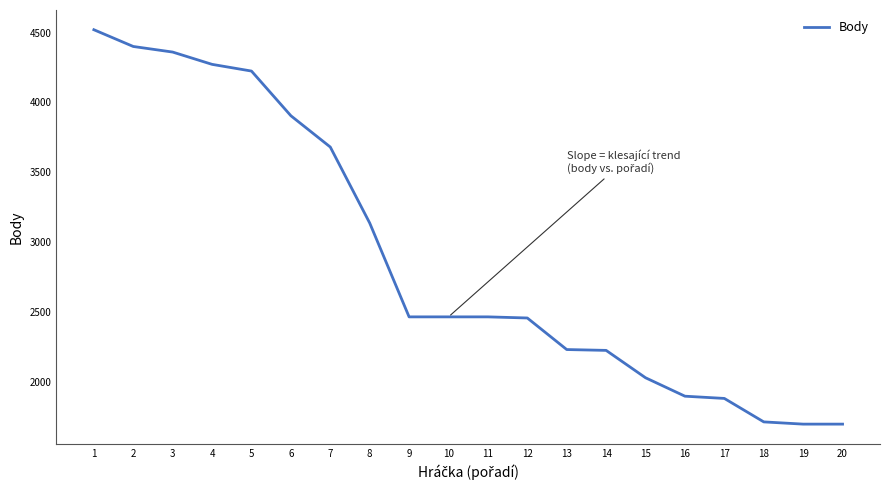

What is the ratio of the value at 3 to the value at 20?

2.6